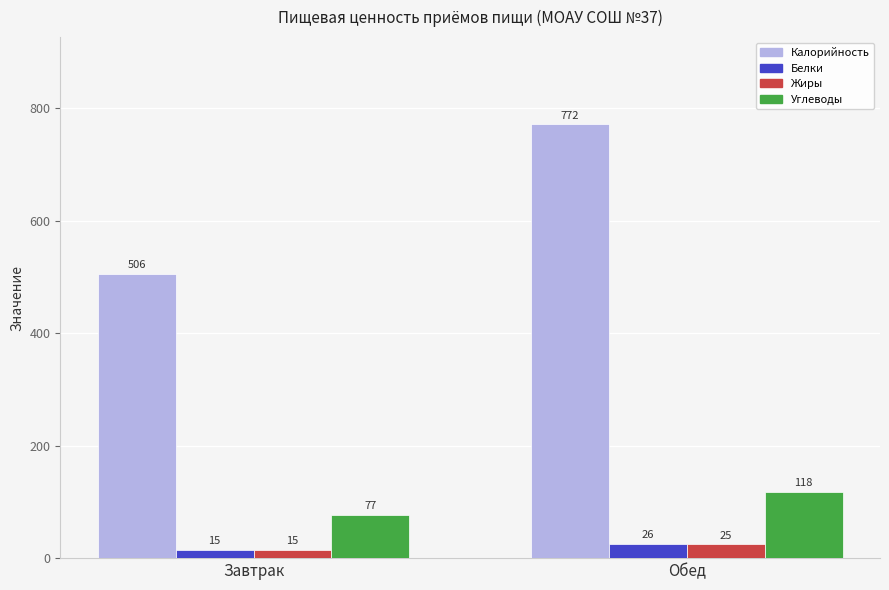

Are the bars grouped side by side (vs. stacked)?

Yes